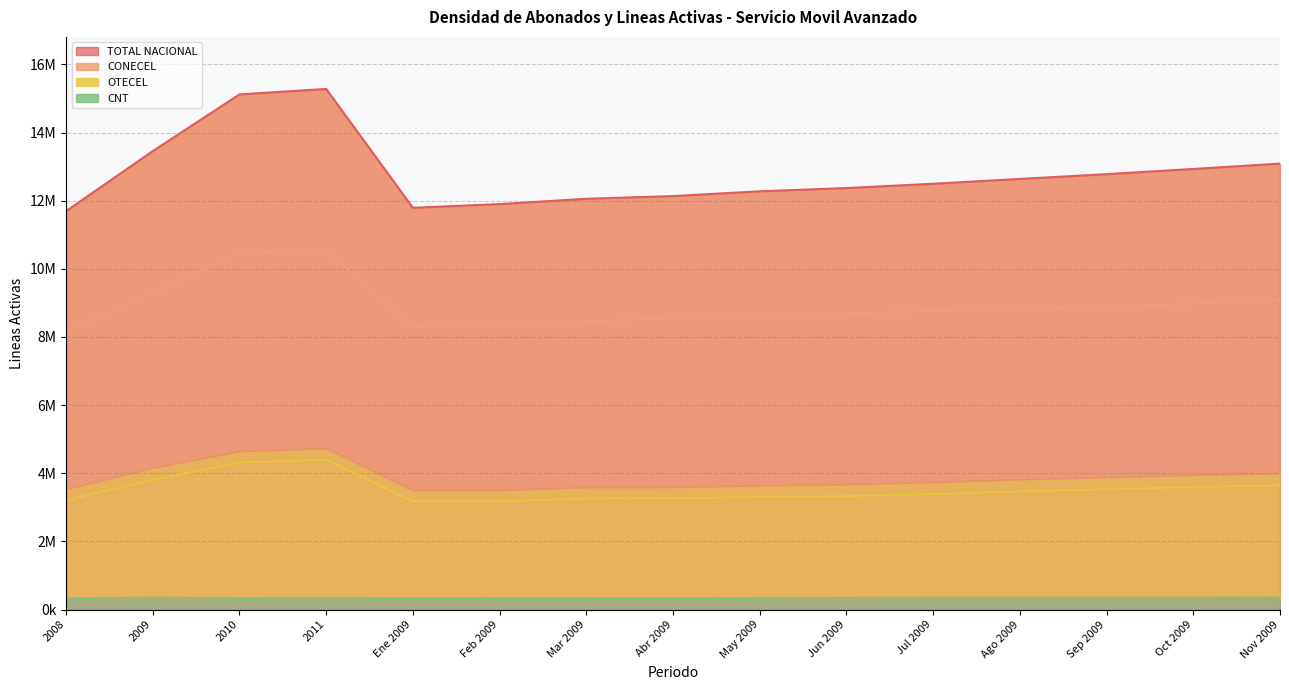

At which label does TOTAL NACIONAL reach its peak?

2011